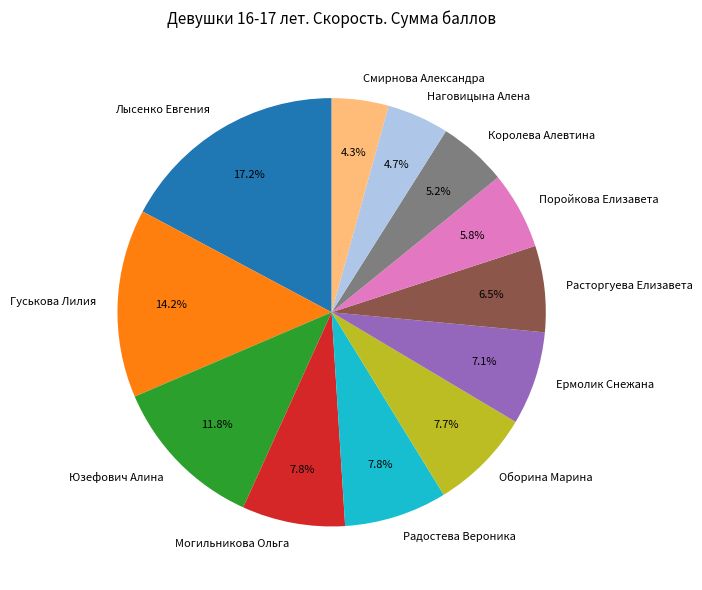

What portion of the pie excludes Расторгуева Елизавета?

93.5%